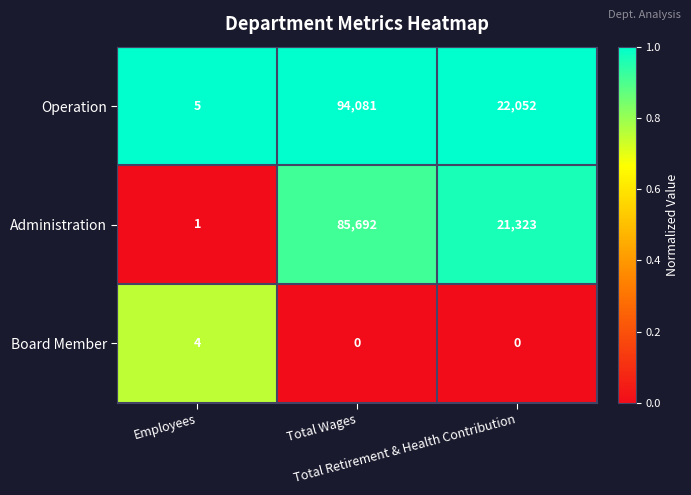

Rank the series by their maximum value, from highest to lowest.

Operation, Administration, Board Member